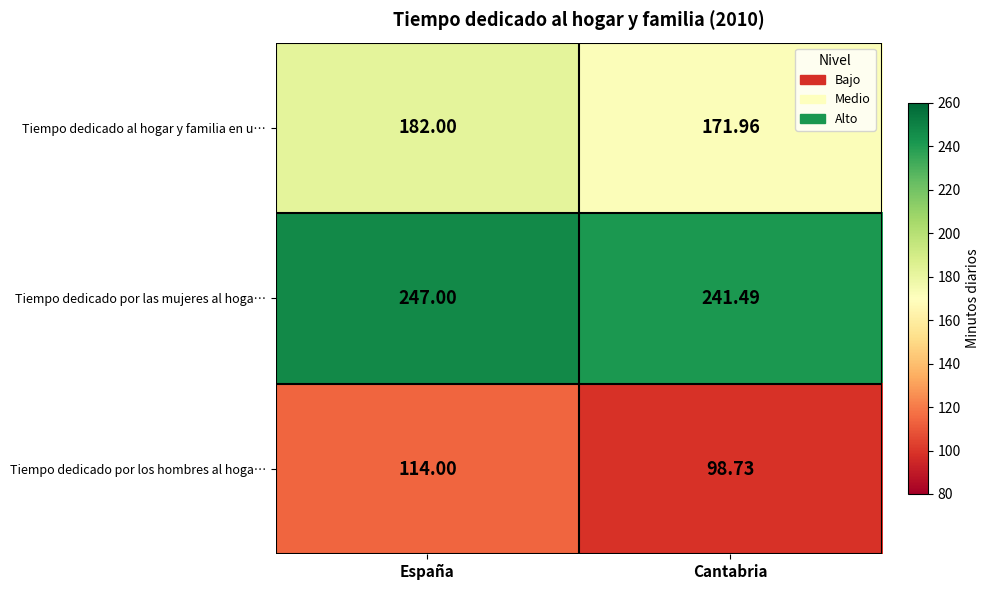

At which category is the sum across all series the highest?

España